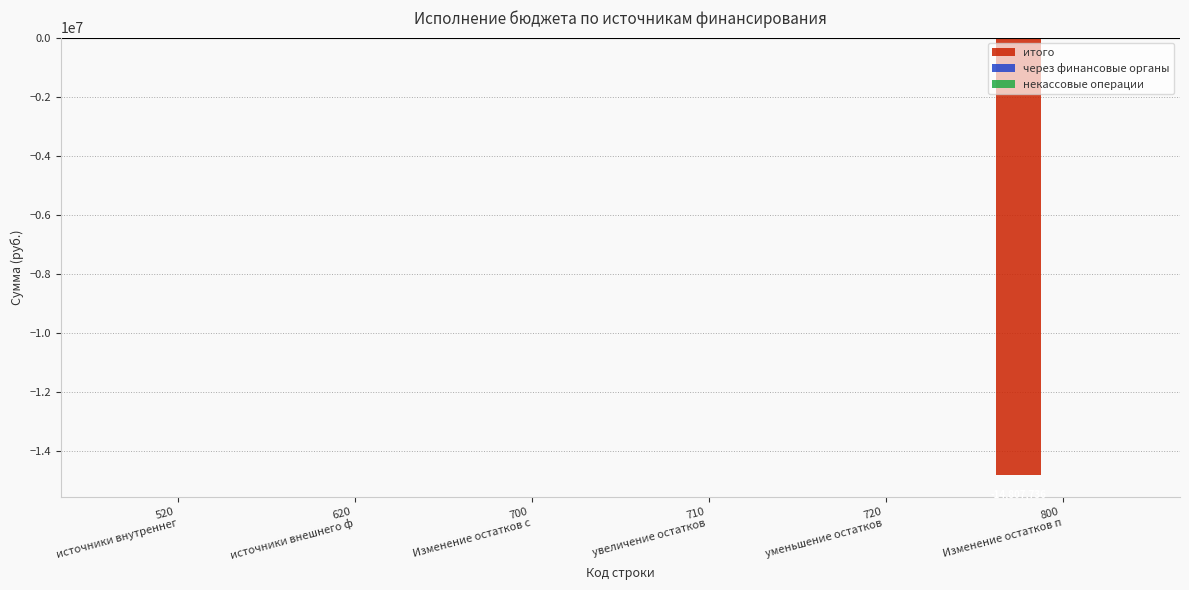

What is the sum of all values?

-14807736